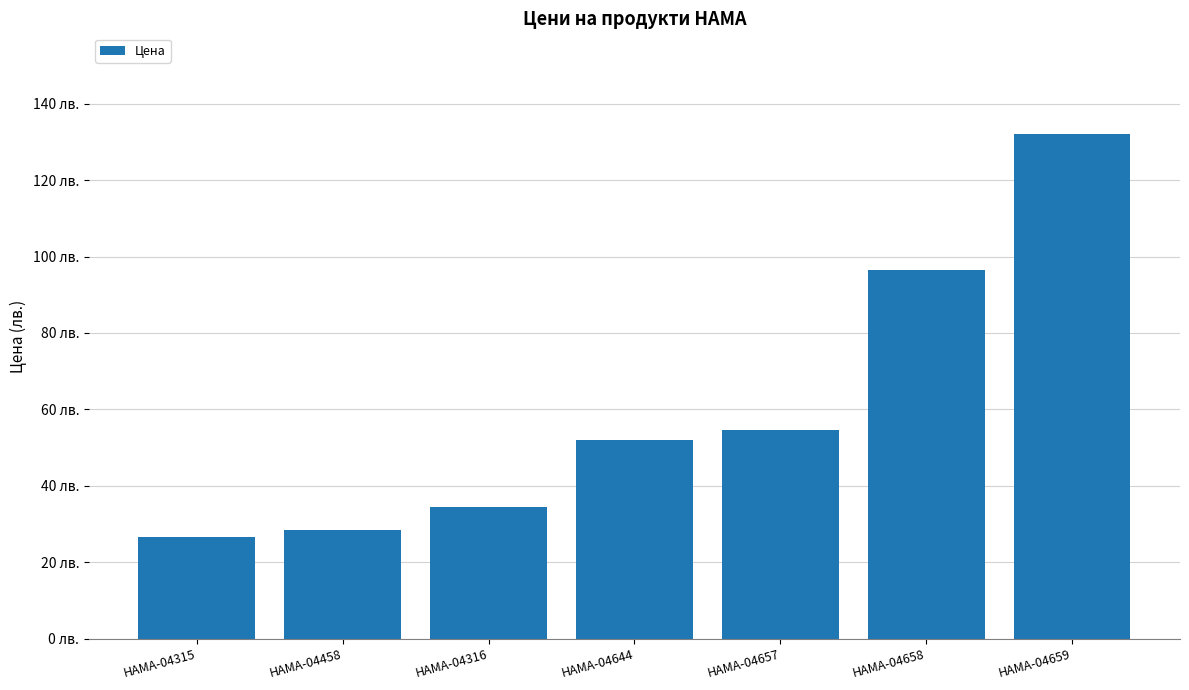

Which has a higher value, HAMA-04316 or HAMA-04458?

HAMA-04316